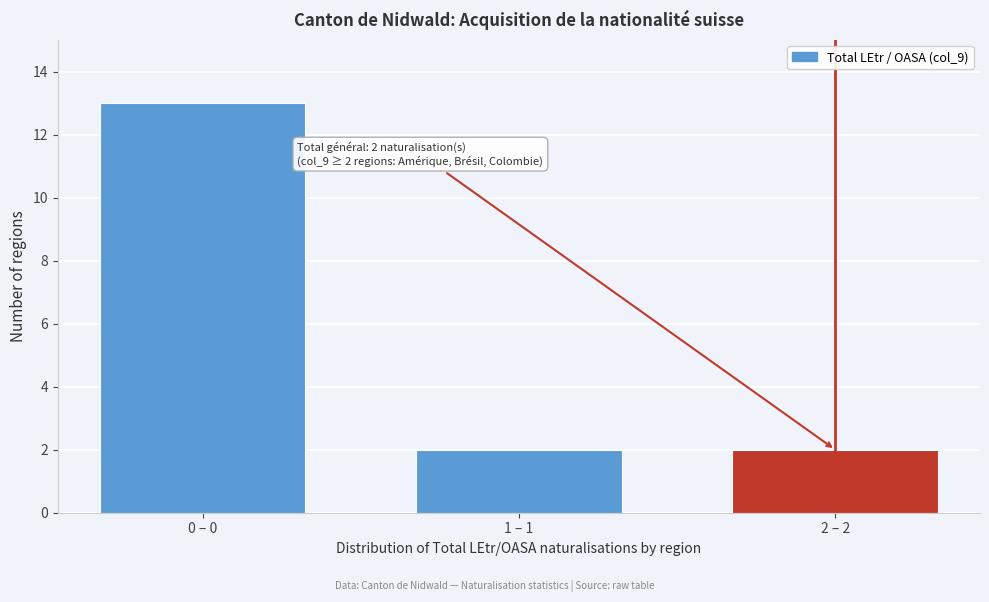

Reading right to left, what are all the values shown in this chart?

2	2	13